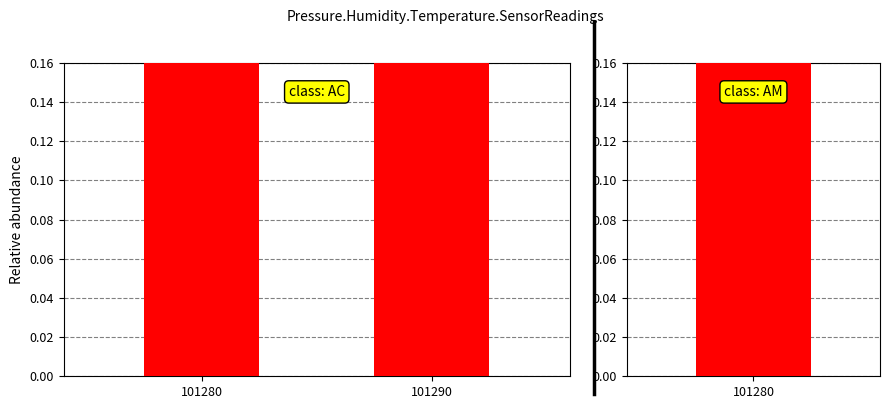

What is the value of the 1st bar from the left?

1.0